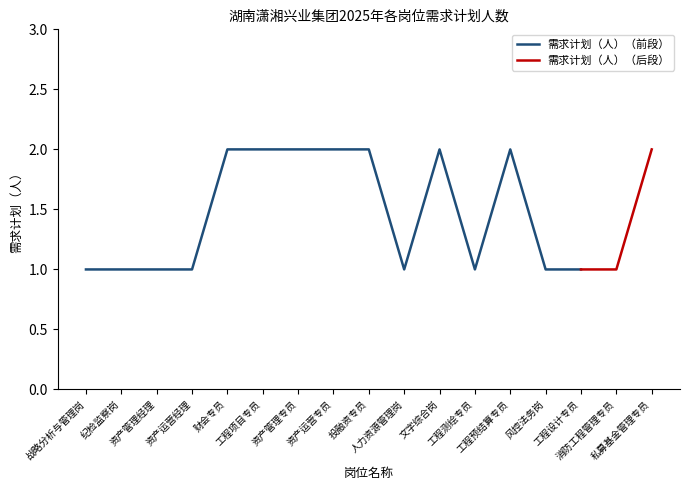

Reading left to right, list all the values displayed in this chart.

战略分析与管理岗=1	纪检监察岗=1	资产管理经理=1	资产运营经理=1	财会专员=2	工程项目专员=2	资产管理专员=2	资产运营专员=2	投融资专员=2	人力资源管理岗=1	文字综合岗=2	工程测绘专员=1	工程预结算专员=2	风控法务岗=1	工程设计专员=1	消防工程管理专员=1	私募基金管理专员=2